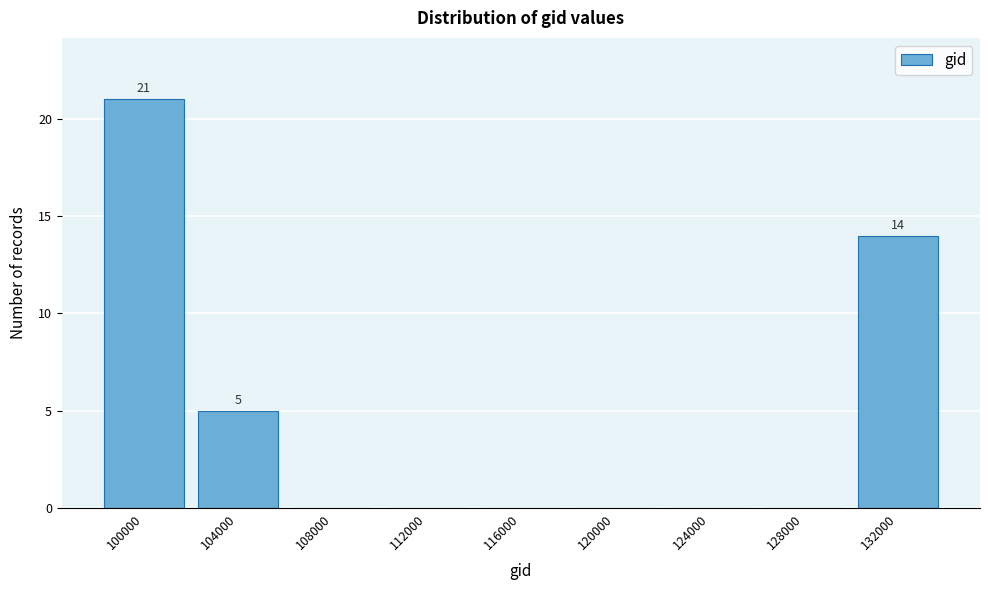

Reading left to right, what are all the values shown in this chart?

100000=21	104000=5	108000=0	112000=0	116000=0	120000=0	124000=0	128000=0	132000=14